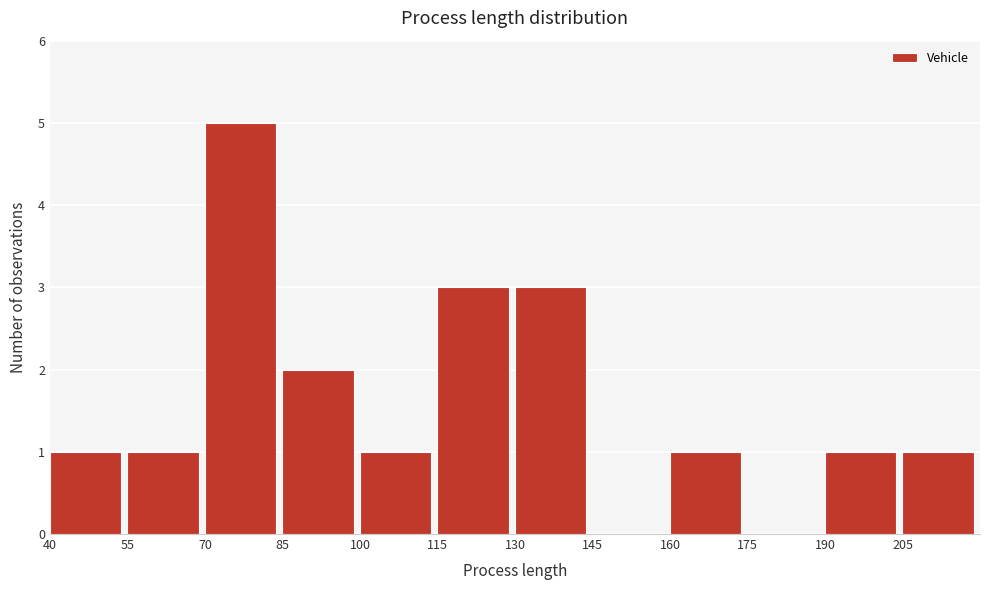

How tall is the bar that spans 190 to 205 on the x-axis? Neither the bar edges nor the heights are printed on the chart, so give them approximately, as read against the axes.

1